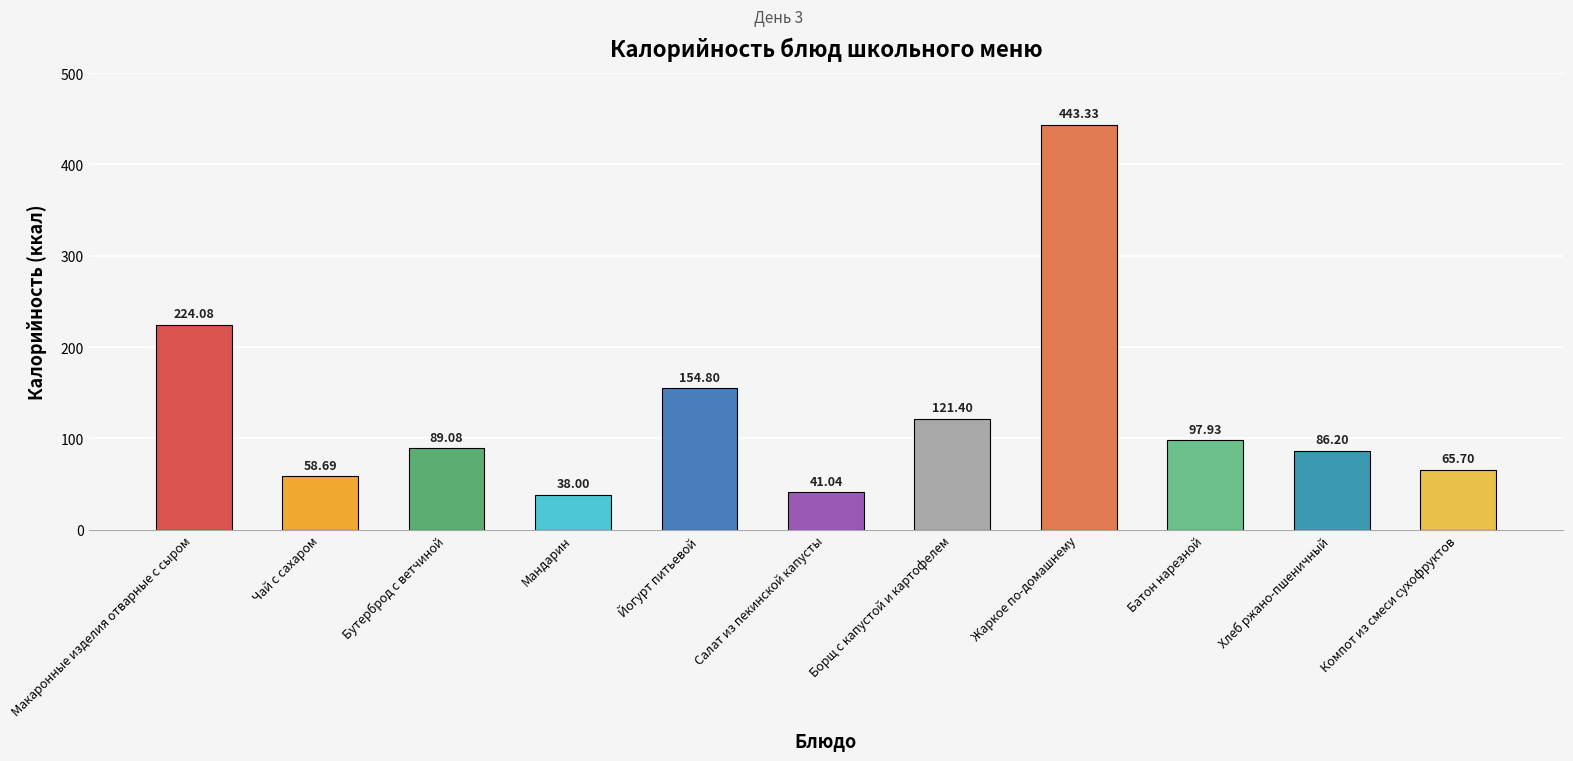

What is the label of the 3rd bar from the right?

Батон нарезной